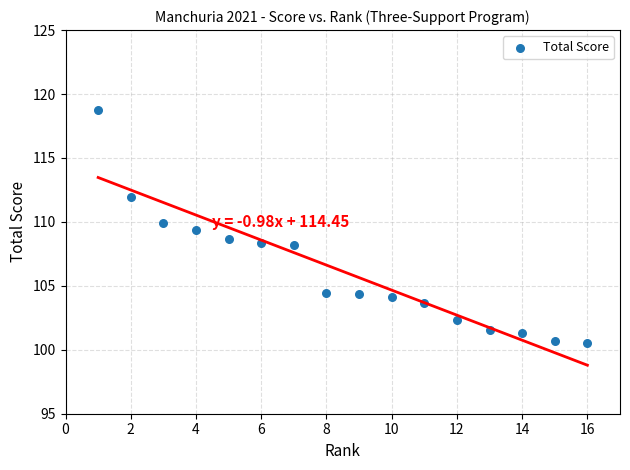

What is the range of X values (max minus min)?

15.0